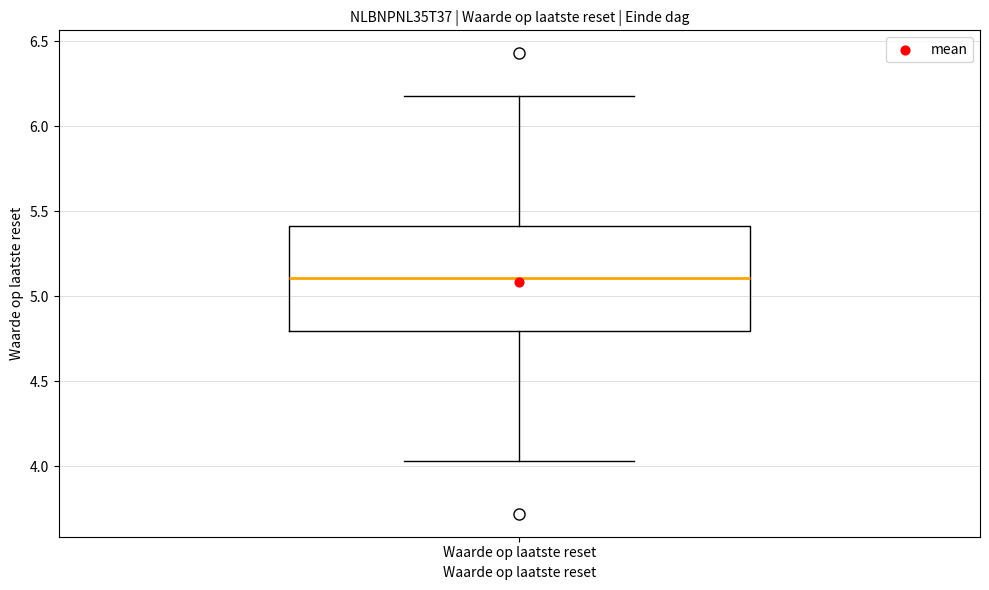

Transcribe this box plot: give where the median line is, the range the box spans, and where the two whiskers end, as read against the y-axis. The values are not printed on the chart, so give them approximately, as read against the axis.

median 5.10, box 4.80 to 5.40, whiskers 4.05 to 6.20